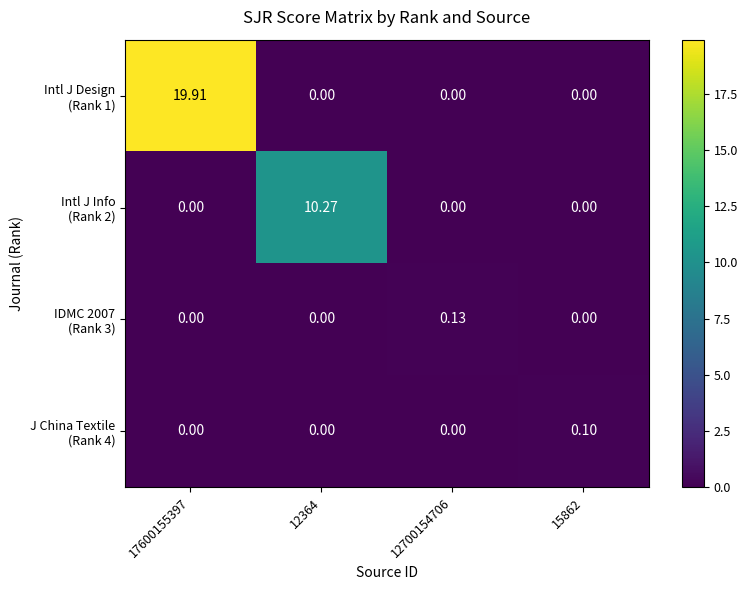

Count the number of data series in this chart.

4